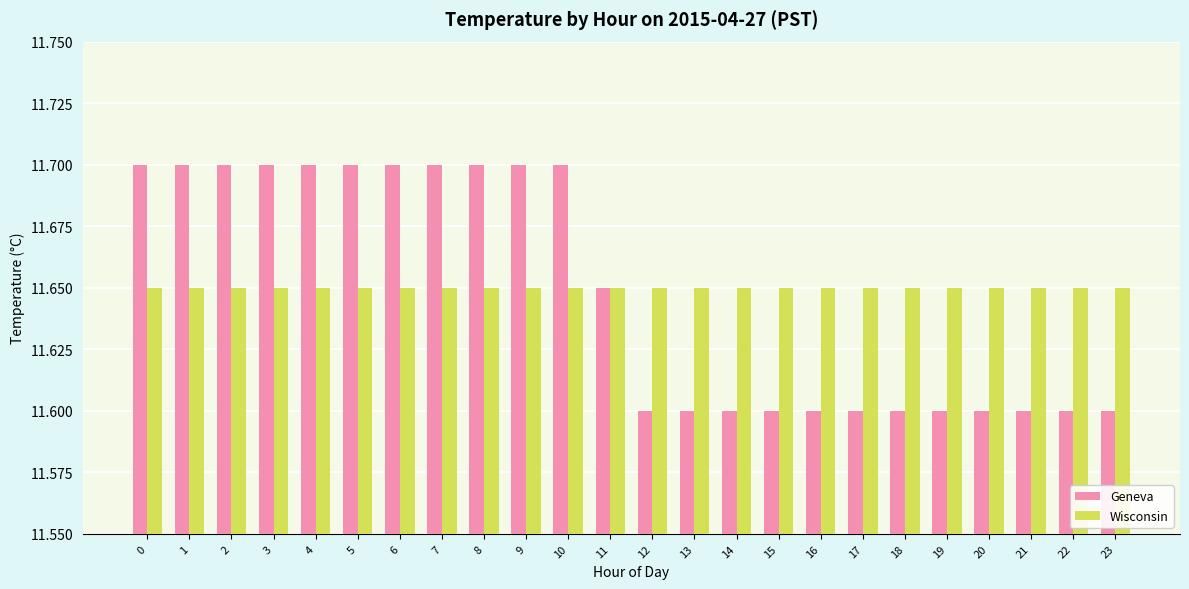

Is it true that Geneva equals 11.6 at 19?

True